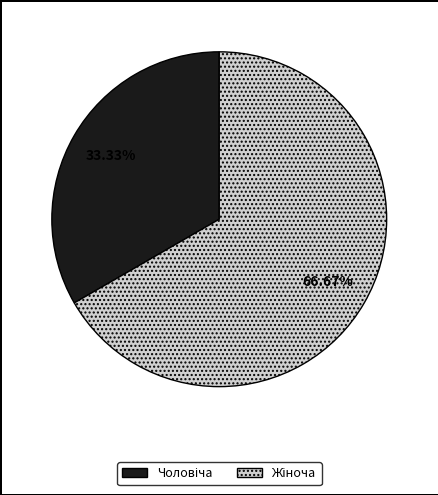

Does any single category account for the majority?

Yes